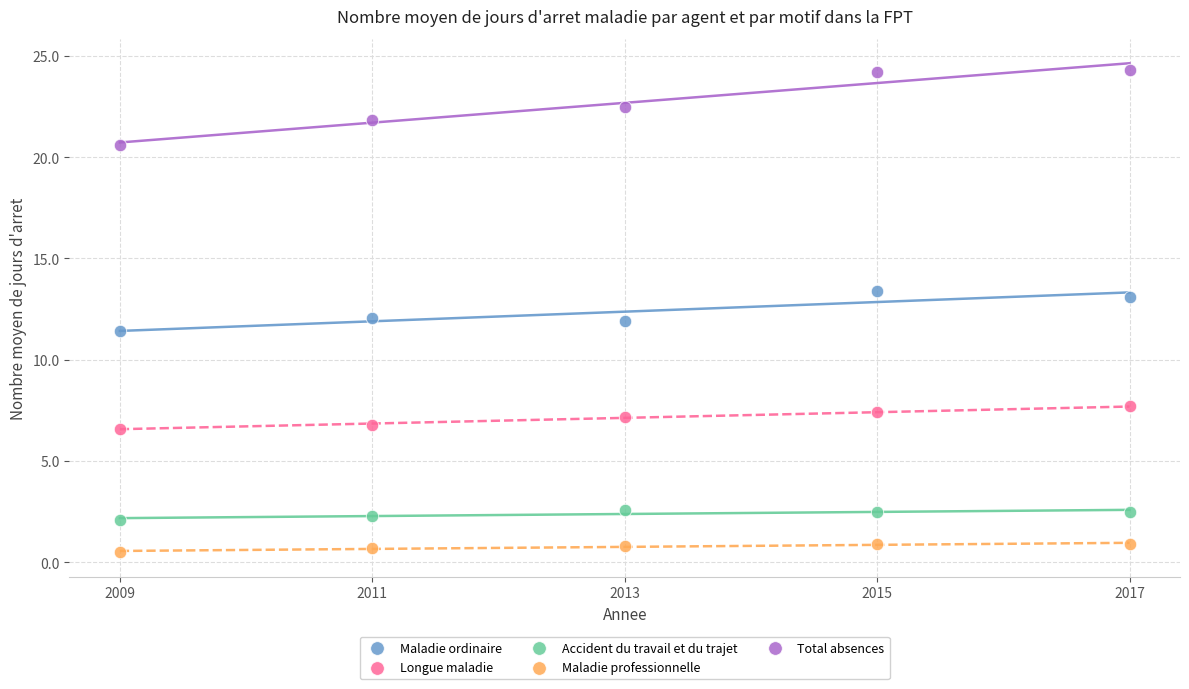

Across all data points, what is the range of X values (max minus min)?

8.0